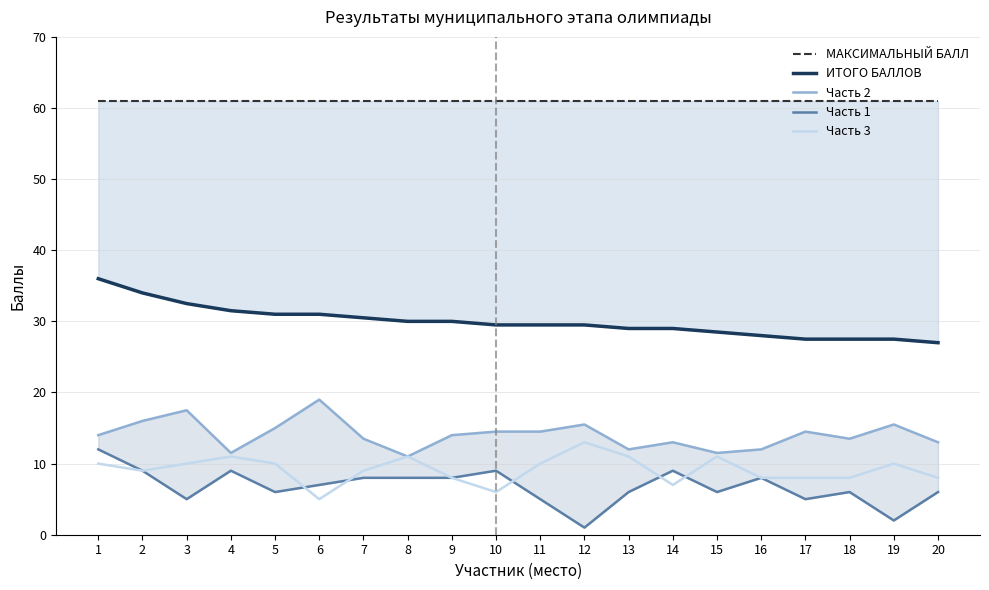

Between 6 and 19, which series saw the biggest shift?

Часть 1